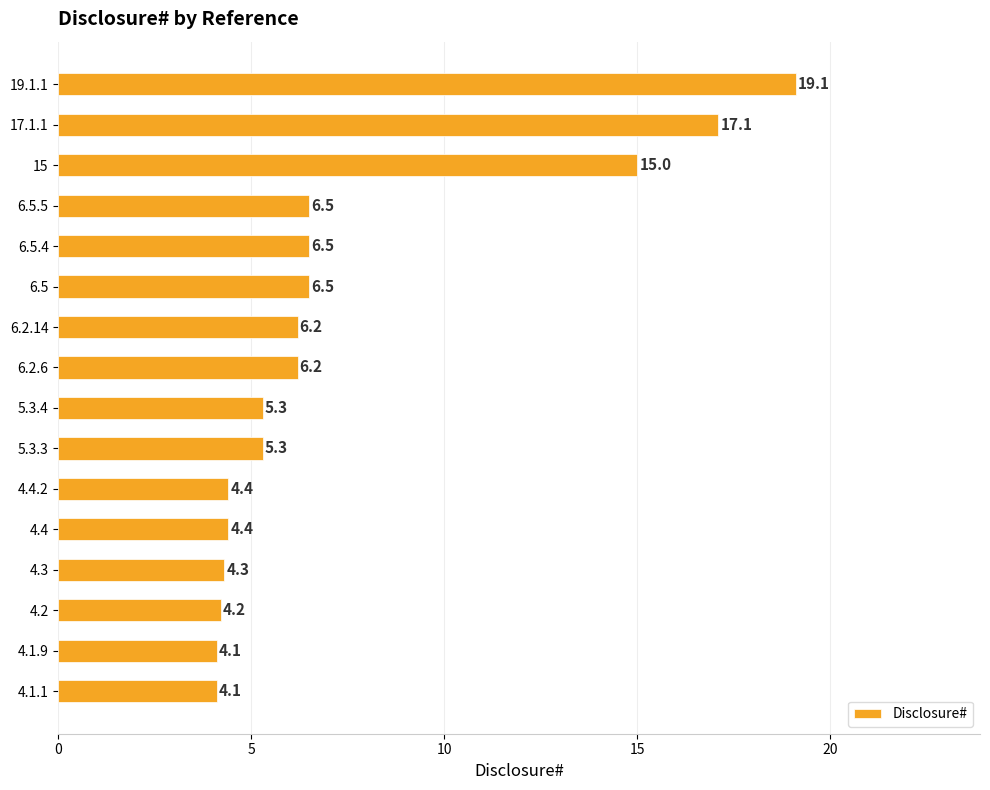

Reading bottom to top, extract all data points from this chart.

4.1.1=4.1	4.1.9=4.1	4.2=4.2	4.3=4.3	4.4=4.4	4.4.2=4.4	5.3.3=5.3	5.3.4=5.3	6.2.6=6.2	6.2.14=6.2	6.5=6.5	6.5.4=6.5	6.5.5=6.5	15=15.0	17.1.1=17.1	19.1.1=19.1